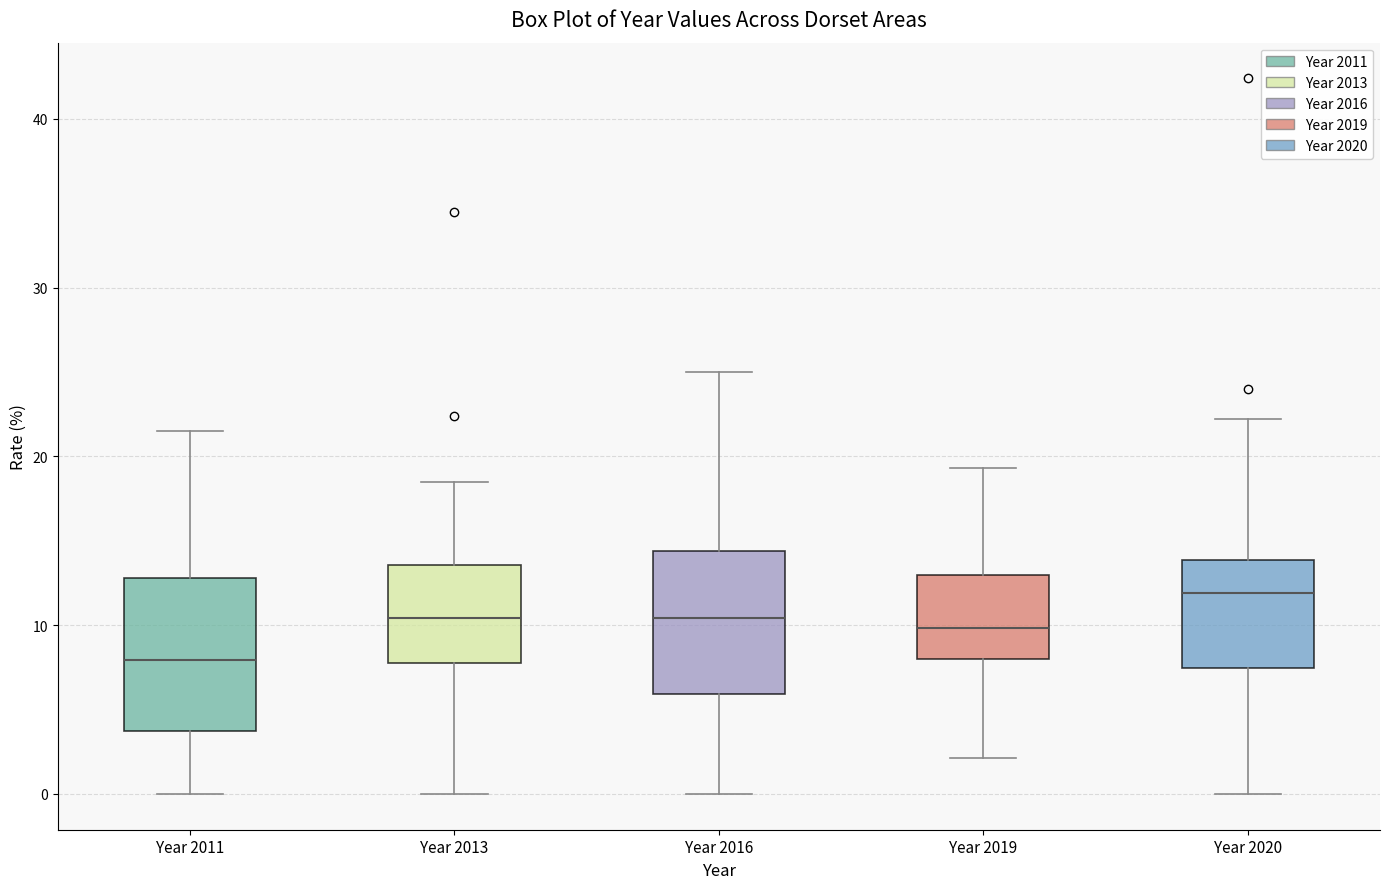

Reading left to right, read every box against the y-axis: the position of its median line, the range the box covers, and the ends of its whiskers. The values are not printed on the chart, so give them approximately, as read against the axis.

Year 2011: median 8, box 4 to 13, whiskers 0 to 22
Year 2013: median 10, box 8 to 14, whiskers 0 to 18
Year 2016: median 10, box 6 to 14, whiskers 0 to 25
Year 2019: median 10, box 8 to 13, whiskers 2 to 19
Year 2020: median 12, box 7 to 14, whiskers 0 to 22